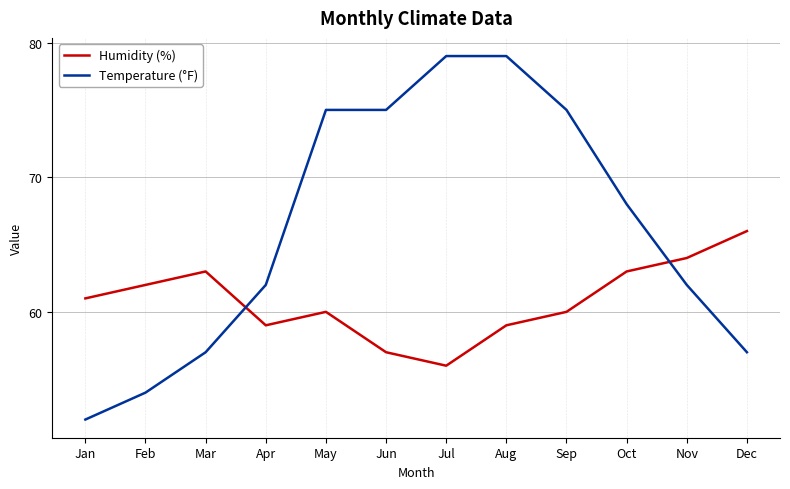

What is the minimum value for Humidity (%)?

56